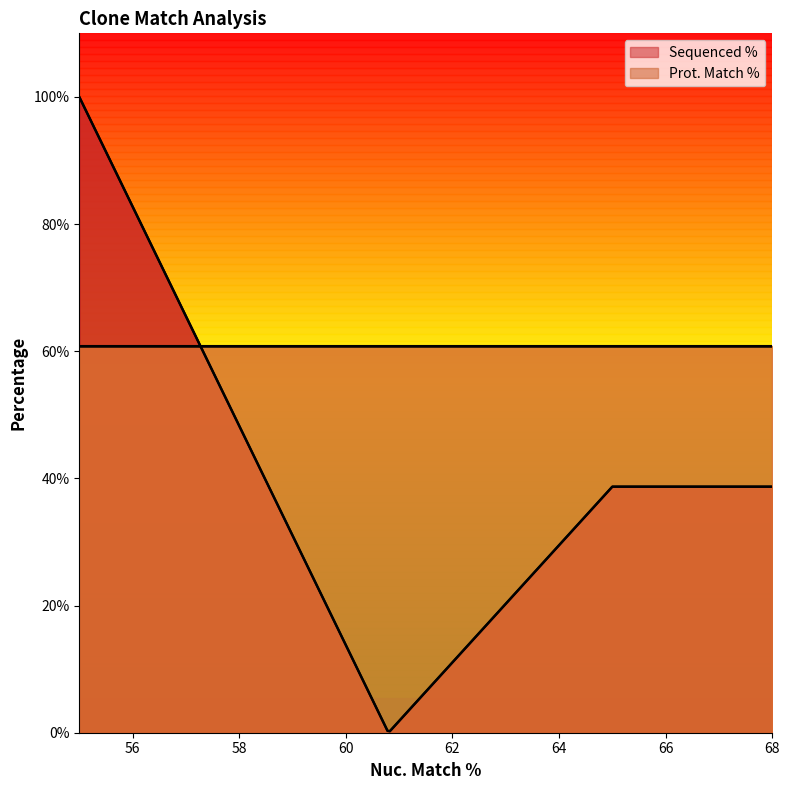

Is the value of Prot. Match % at 60.8 greater than the value of Sequenced % at 60.8?

No